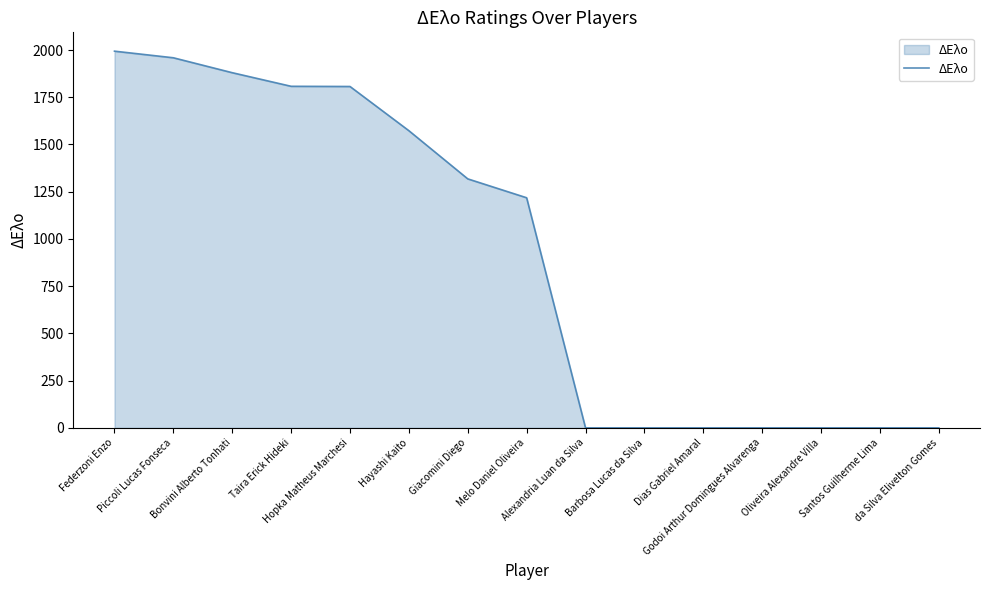

What is the change in value from Hopka Matheus Marchesi to Barbosa Lucas da Silva?

-1807